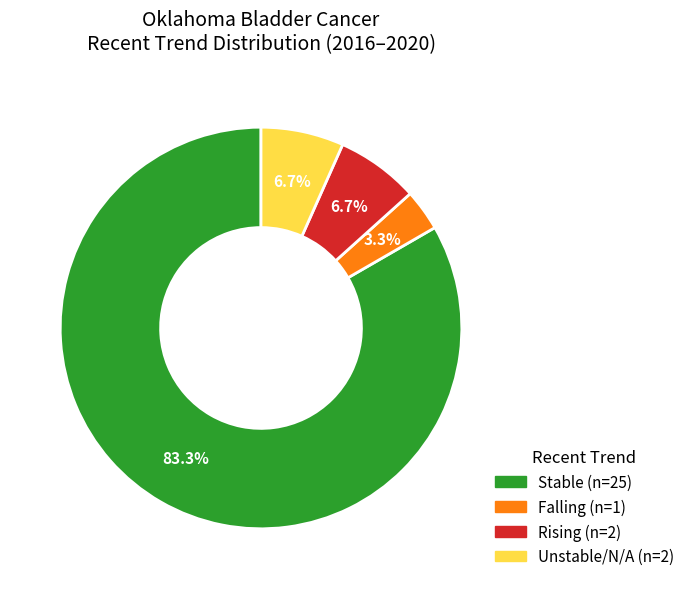

Is there any slice that represents more than half of the pie?

Yes